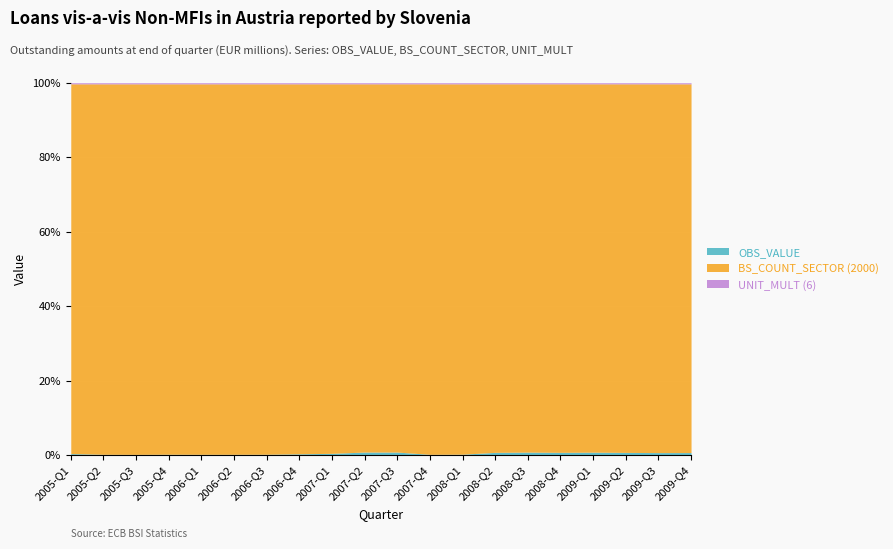

What is the value of the BS_COUNT_SECTOR (2000) point at the 18th from the left?

2000.0